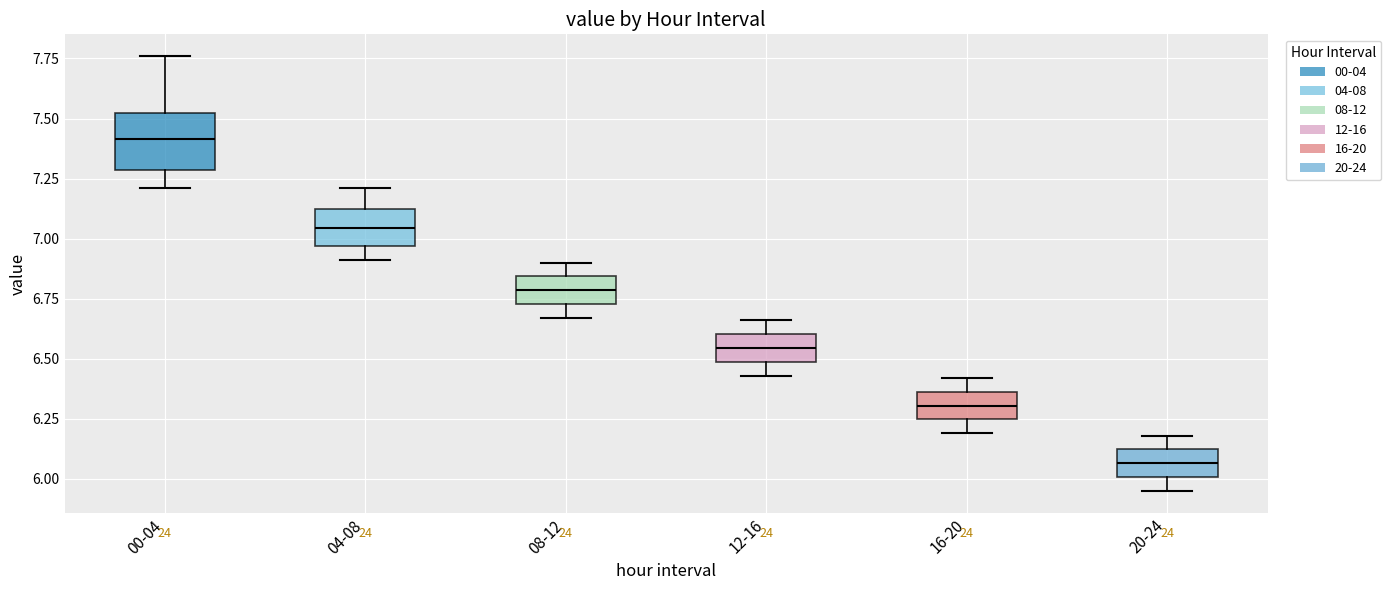

Reading left to right, transcribe this box plot: for each box, give where its median line is, the range the box spans, and where its two whiskers end, as read against the y-axis. The values are not printed on the chart, so give them approximately, as read against the axis.

00-04: median 7.40, box 7.30 to 7.55, whiskers 7.20 to 7.75
04-08: median 7.05, box 6.95 to 7.15, whiskers 6.90 to 7.20
08-12: median 6.80, box 6.75 to 6.85, whiskers 6.65 to 6.90
12-16: median 6.55, box 6.50 to 6.60, whiskers 6.45 to 6.65
16-20: median 6.30, box 6.25 to 6.35, whiskers 6.20 to 6.40
20-24: median 6.05, box 6.00 to 6.10, whiskers 5.95 to 6.20